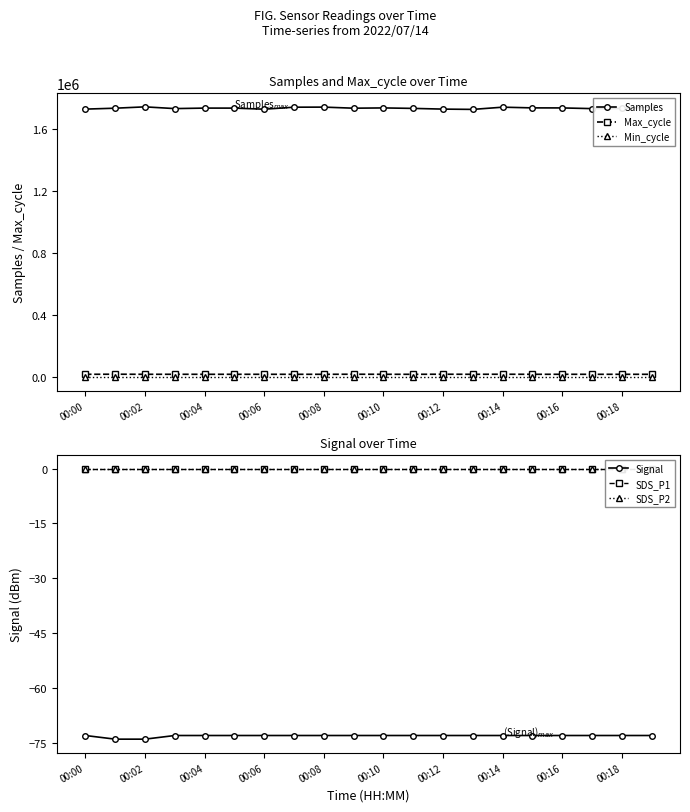

True or false: Samples and Min_cycle cross at least once.

False